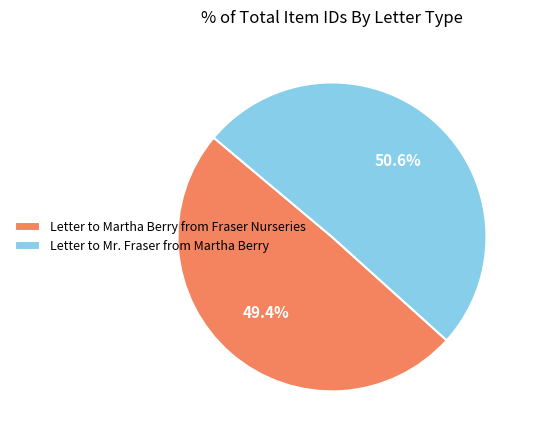

Which slice is the smallest?

Letter to Martha Berry from Fraser Nurseries